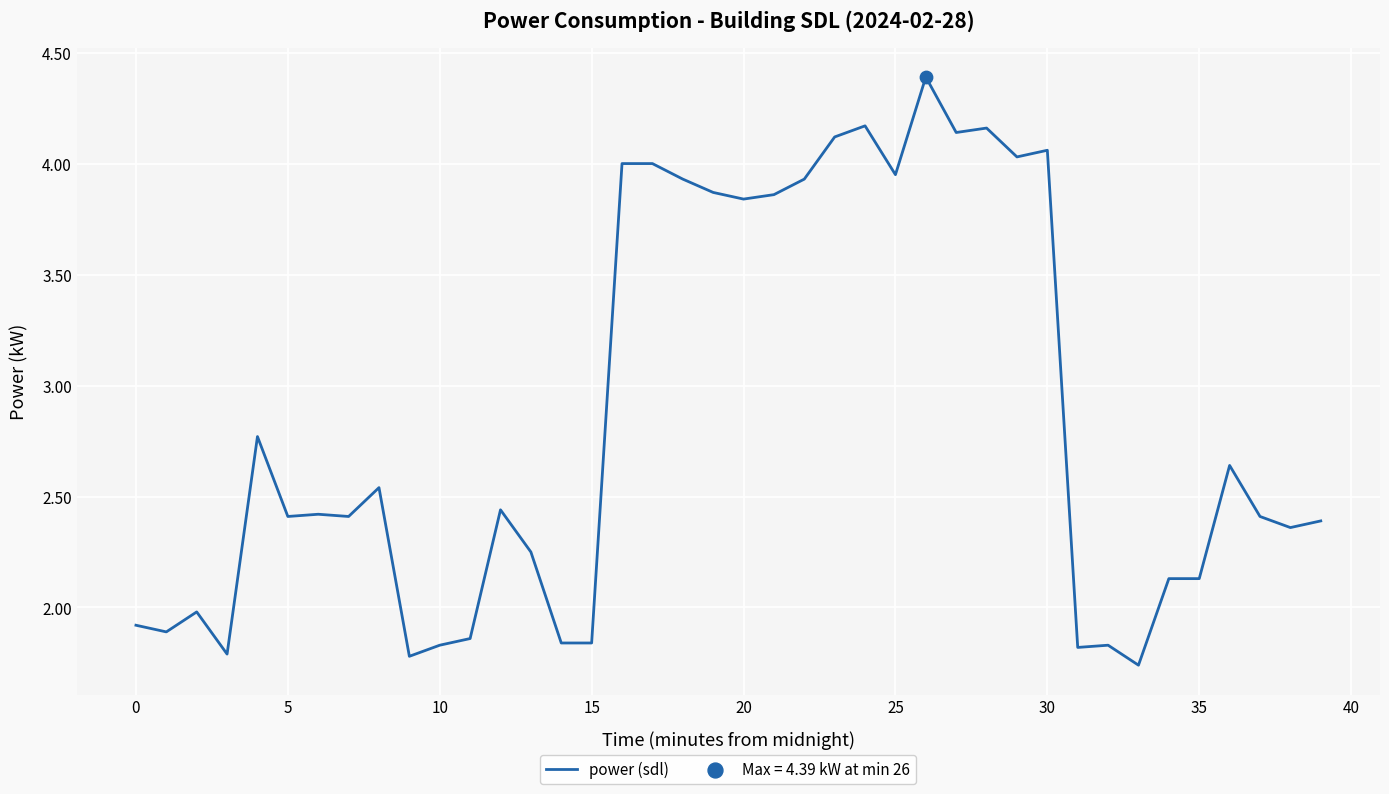

What is the greatest value displayed?

4.4